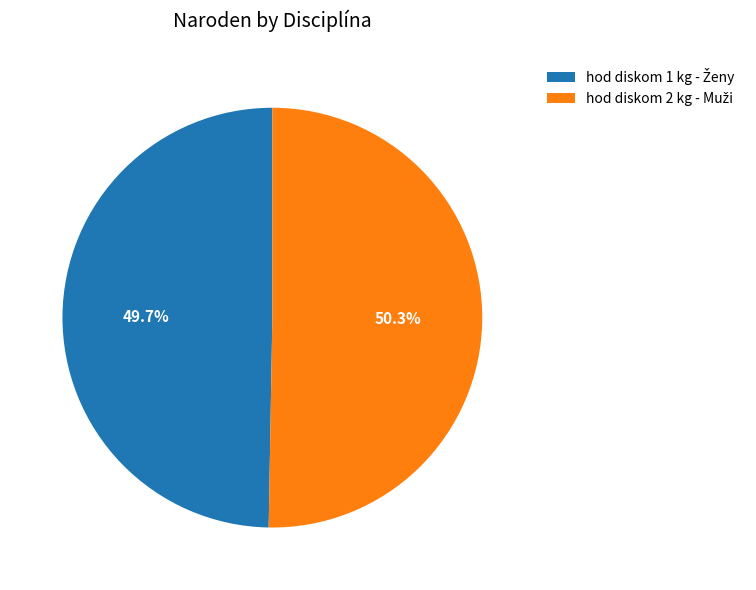

Does any single category account for the majority?

Yes